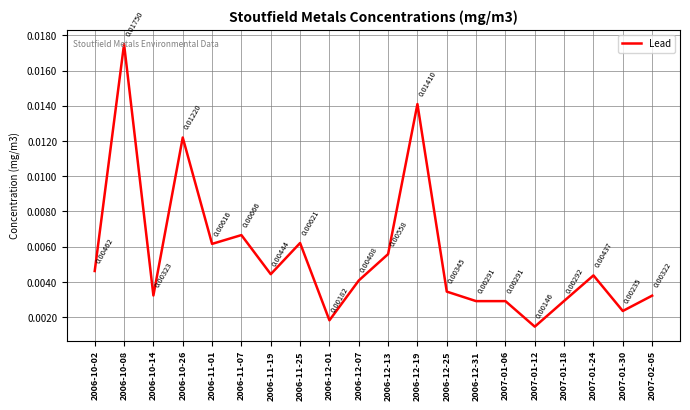

Count the number of data series in this chart.

1